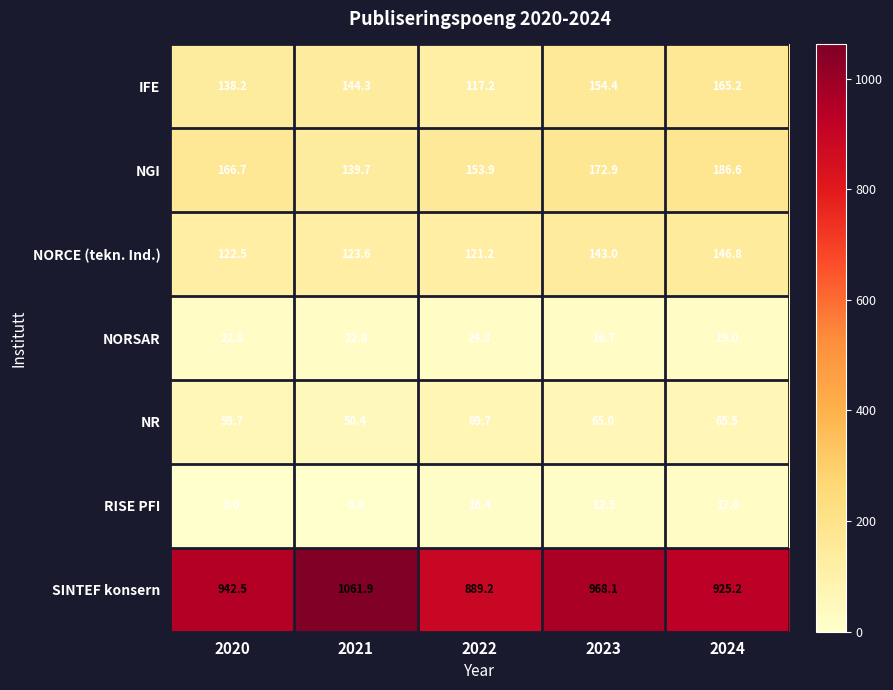

What is the lowest value of the IFE series?

117.2